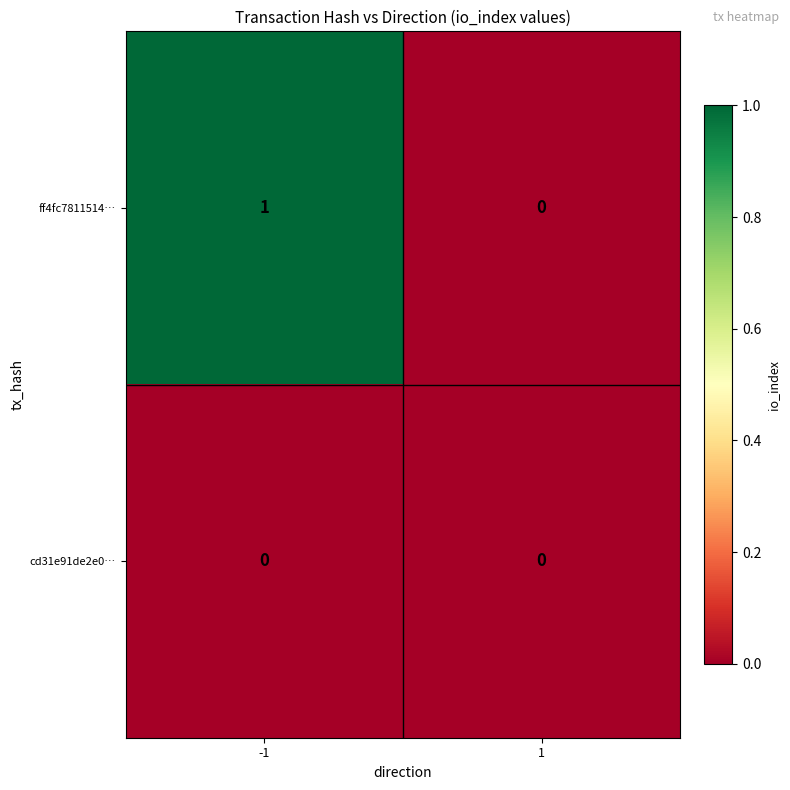

Rank the series by their maximum value, from lowest to highest.

cd31e91de2e0…, ff4fc7811514…